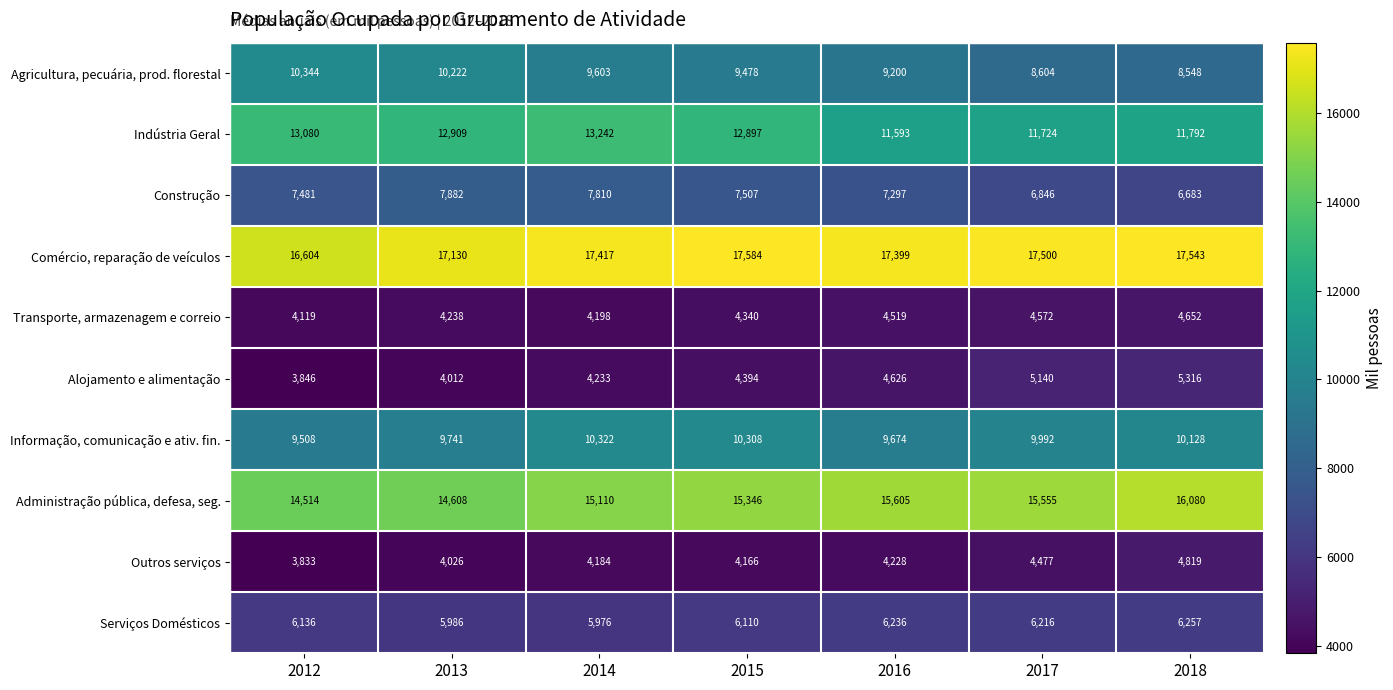

Which series has the largest range (max minus min)?

Agricultura, pecuária, prod. florestal